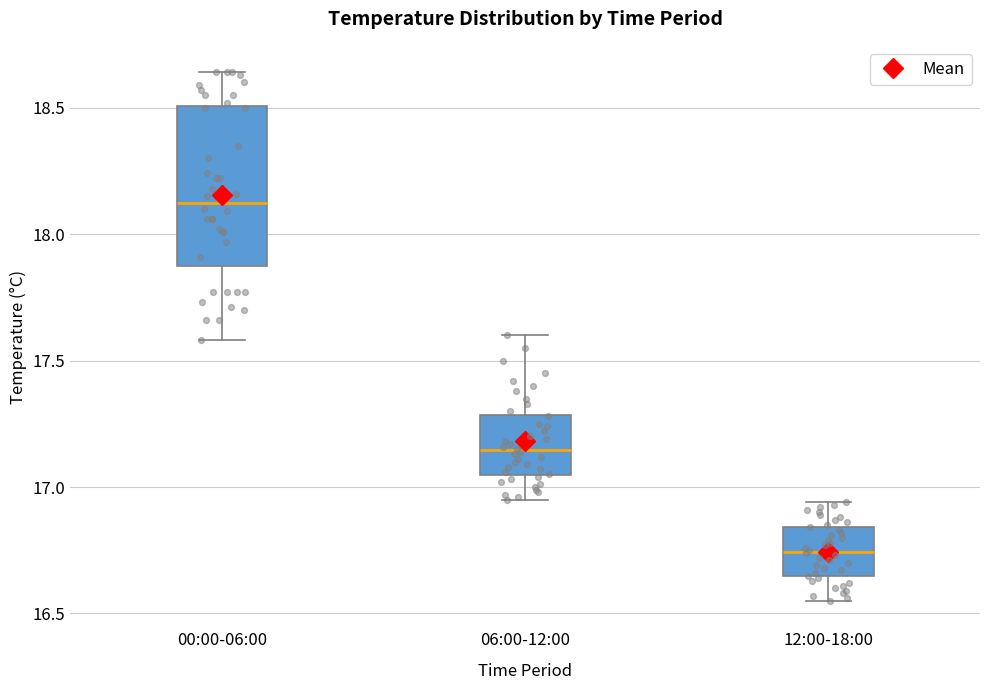

Reading left to right, read every box against the y-axis: the position of its median line, the range the box covers, and the ends of its whiskers. The values are not printed on the chart, so give them approximately, as read against the axis.

00:00-06:00: median 18.15, box 17.90 to 18.50, whiskers 17.60 to 18.65
06:00-12:00: median 17.15, box 17.05 to 17.30, whiskers 16.95 to 17.60
12:00-18:00: median 16.75, box 16.65 to 16.85, whiskers 16.55 to 16.95